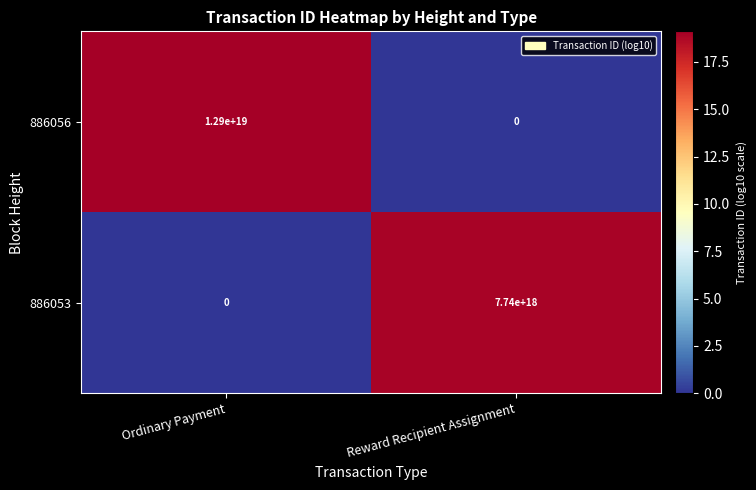

At which category is the sum across all series the highest?

Ordinary Payment